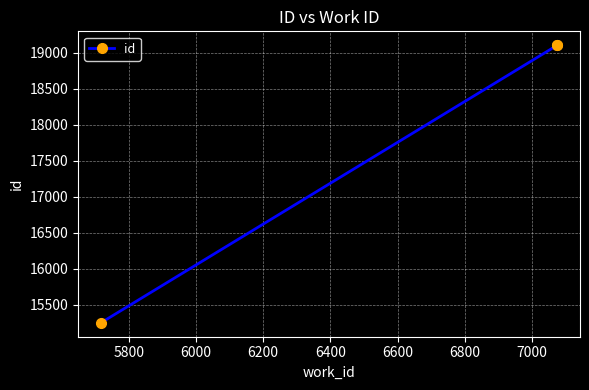

Does the chart display data point markers on the line(s)?

Yes